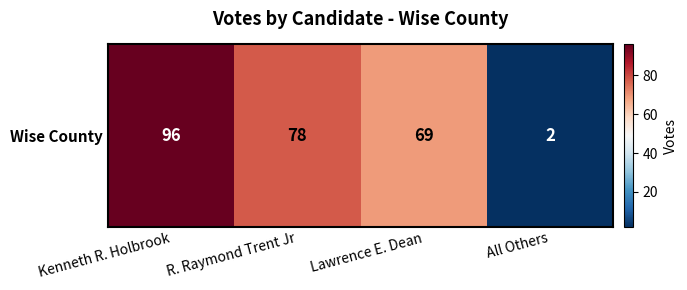

At which category does the chart reach its minimum across all series?

All Others